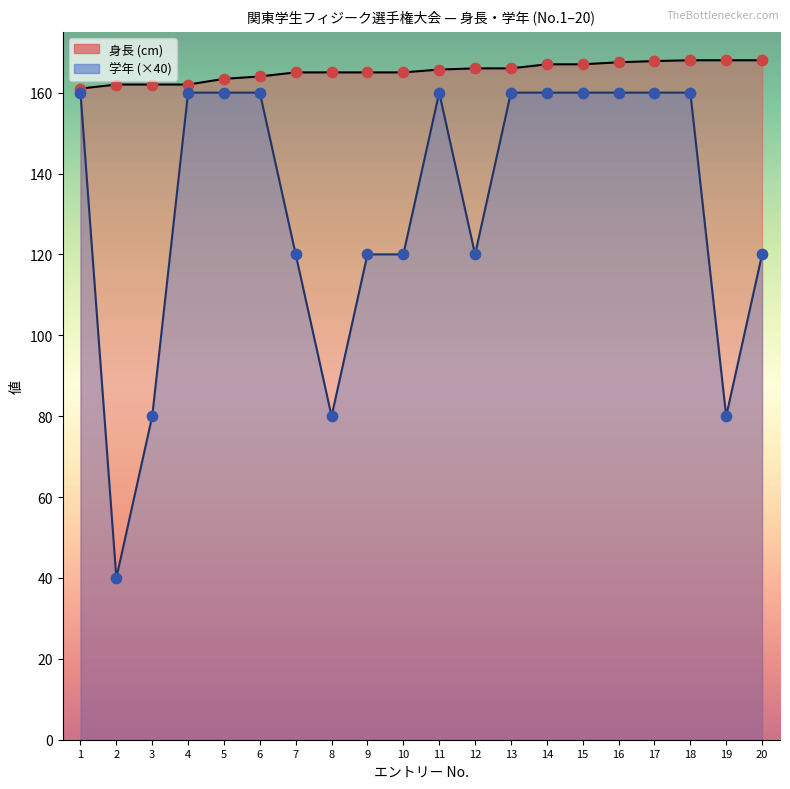

What are all the series names shown in the legend?

身長 (cm), 学年